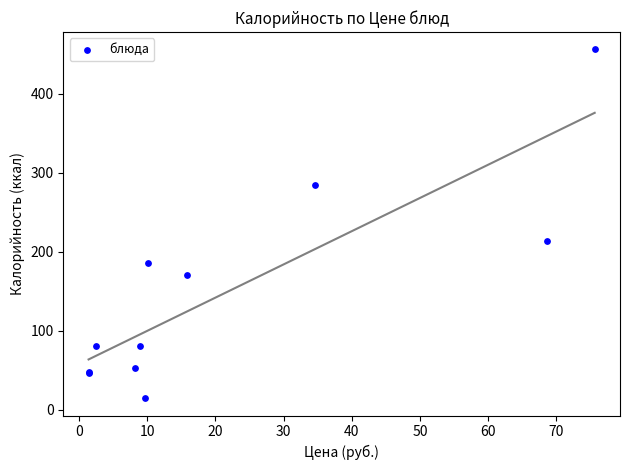

What Y value in the scatter plot is closest to 235?

212.9